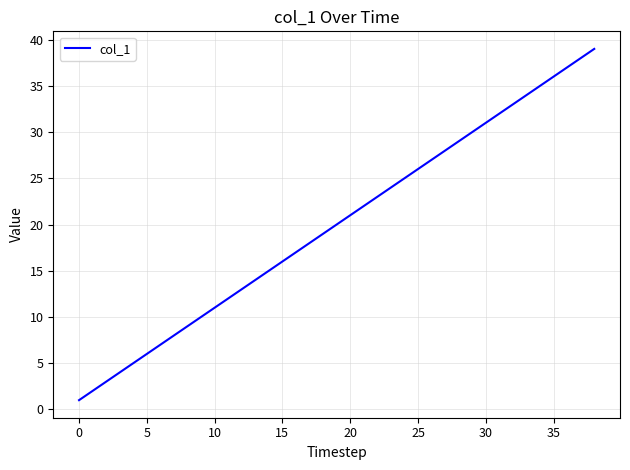

What is the difference between the maximum and minimum values?

38